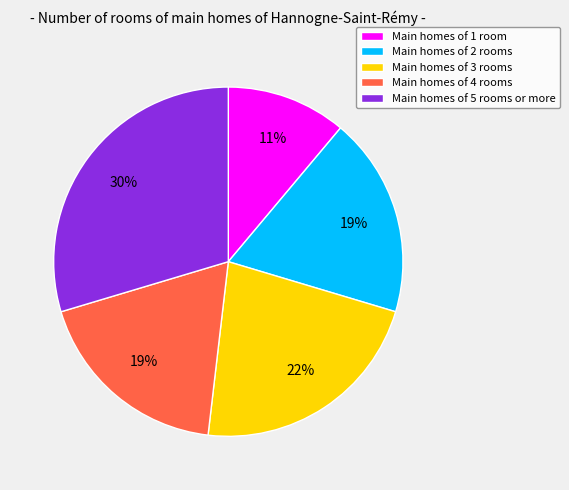

Combined, do Main homes of 3 rooms and Main homes of 4 rooms account for over 50%?

No